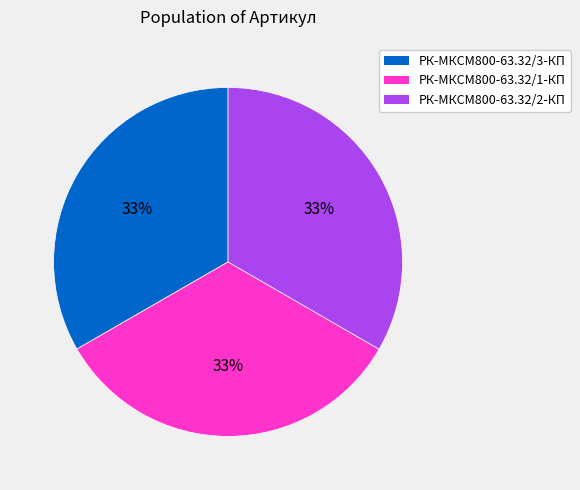

Which slice is the smallest?

РК-МКСМ800-63.32/3-КП ремкомплект